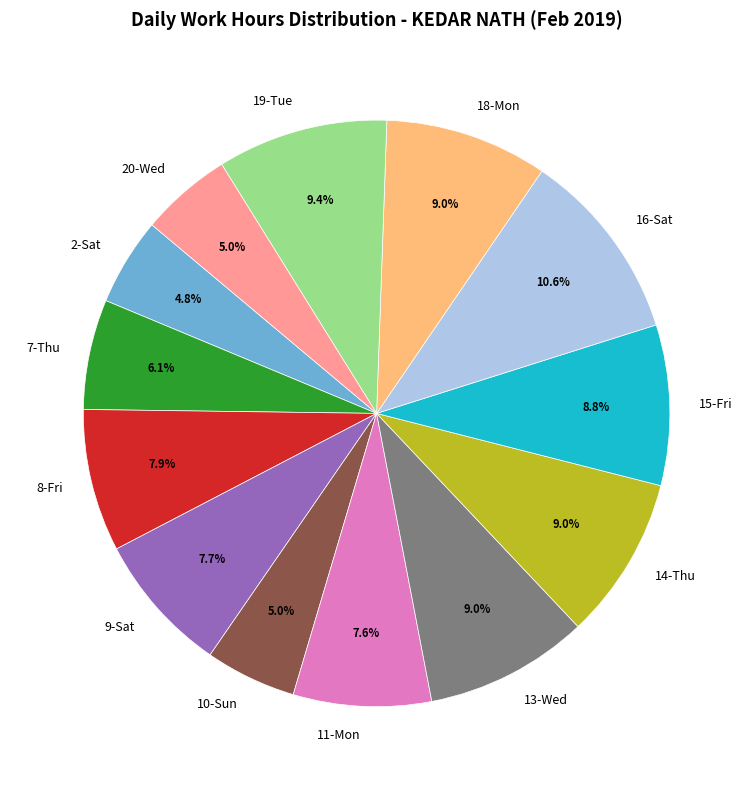

Does any single category account for the majority?

No